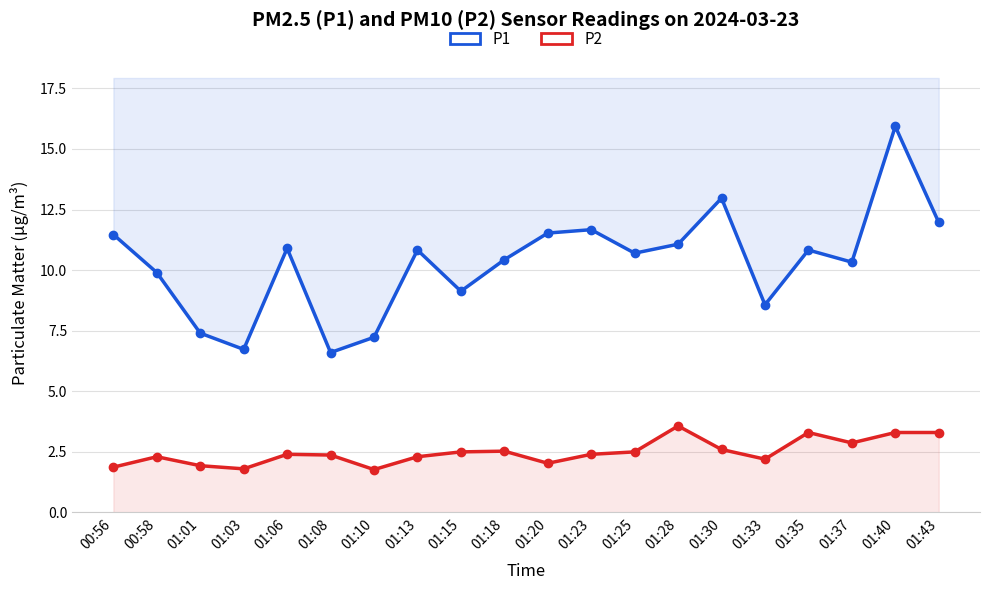

What is the sum of the P1 values at 01:08 and 01:23?

18.3